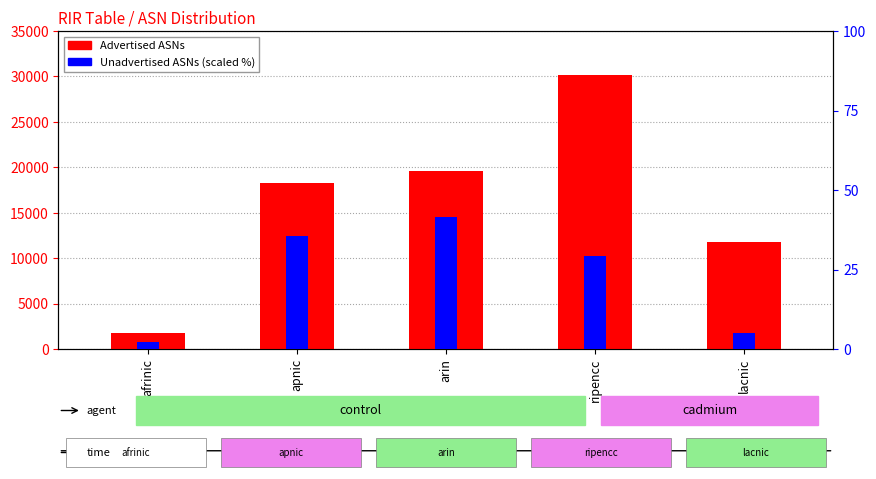

How many groups of bars are there?

5